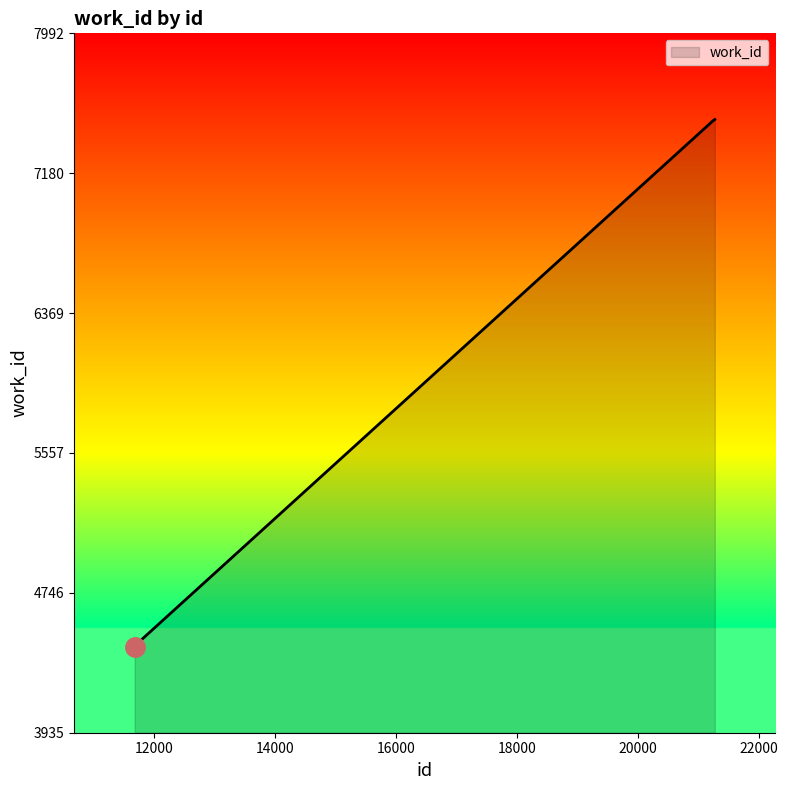

How many lines are shown in the chart?

1